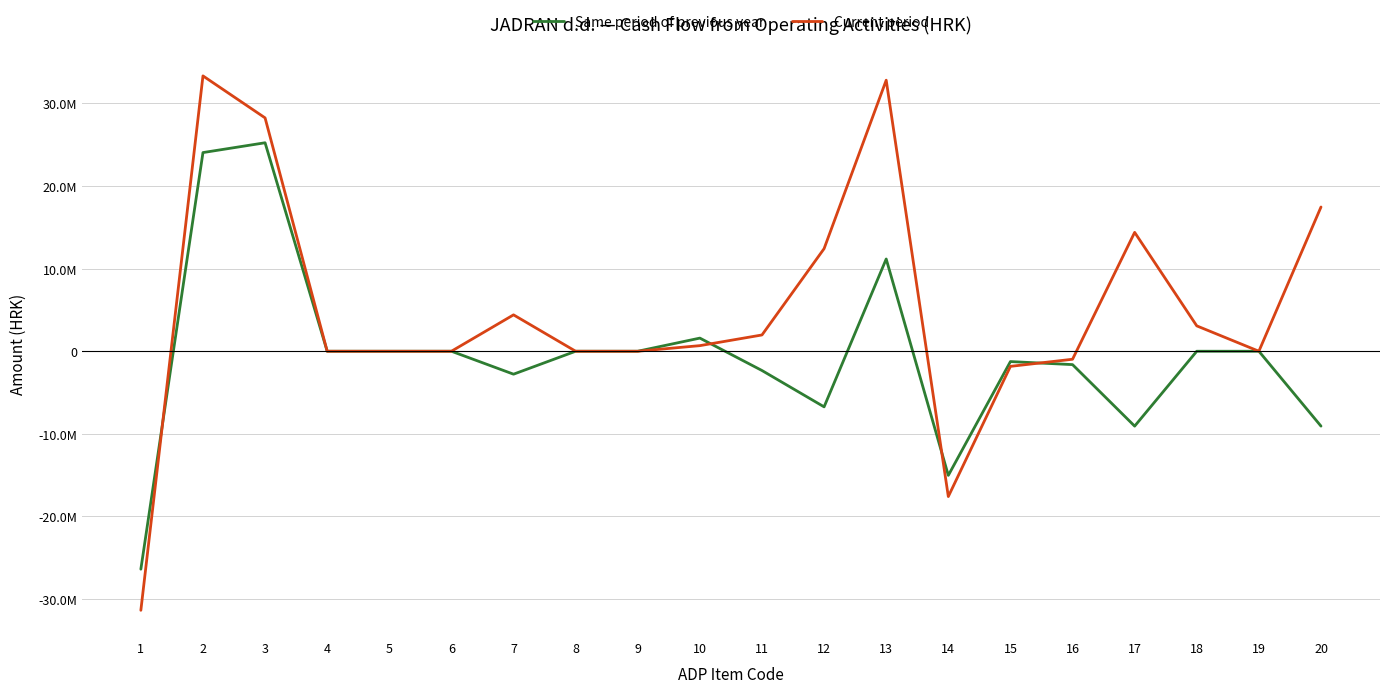

Reading left to right, extract all data points from this chart.

Same period of previous year: 1=-26384899	2=24051464	3=25238664	4=0	5=0	6=0	7=-2777486	8=0	9=0	10=1590286	11=-2333435	12=-6732351	13=11166507	14=-15028368	15=-1251431	16=-1619059	17=-9065786	18=0	19=0	20=-9065786
Current period: 1=-31363188	2=33333715	3=28250683	4=0	5=0	6=0	7=4405210	8=0	9=0	10=677822	11=1970527	12=12419707	13=32811795	14=-17591347	15=-1831368	16=-969373	17=14390234	18=3071122	19=0	20=17461356